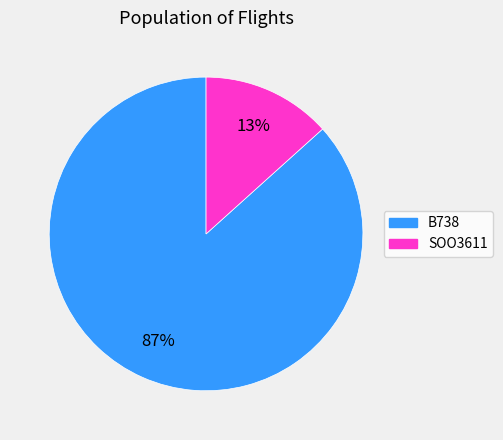

The SOO3611 slice represents 1% of the pie. True or false?

False